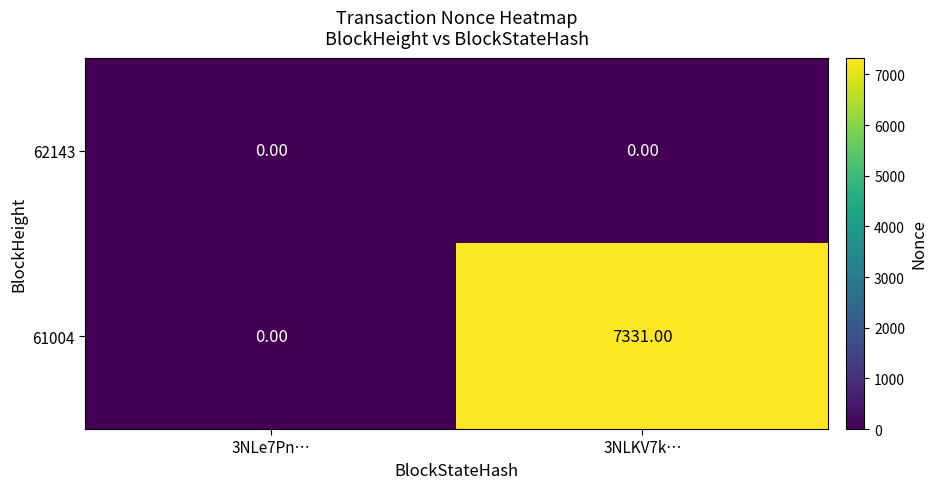

At which category is the sum across all series the highest?

3NLKV7k…